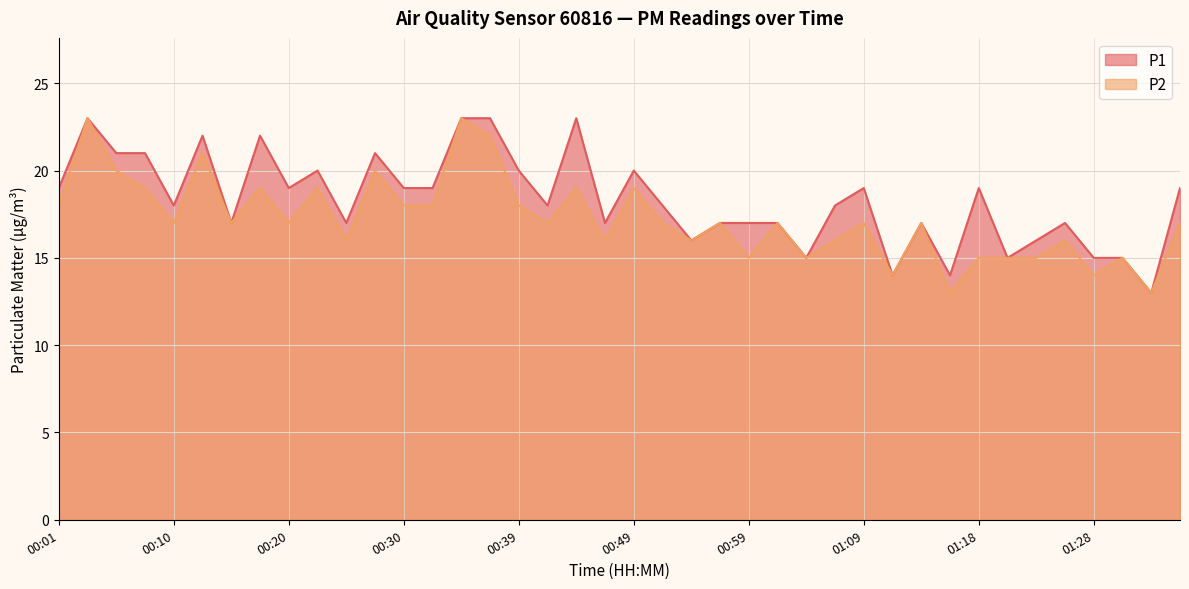

In P2, how many points are higher than both neighbors (excluding endpoints)?

14